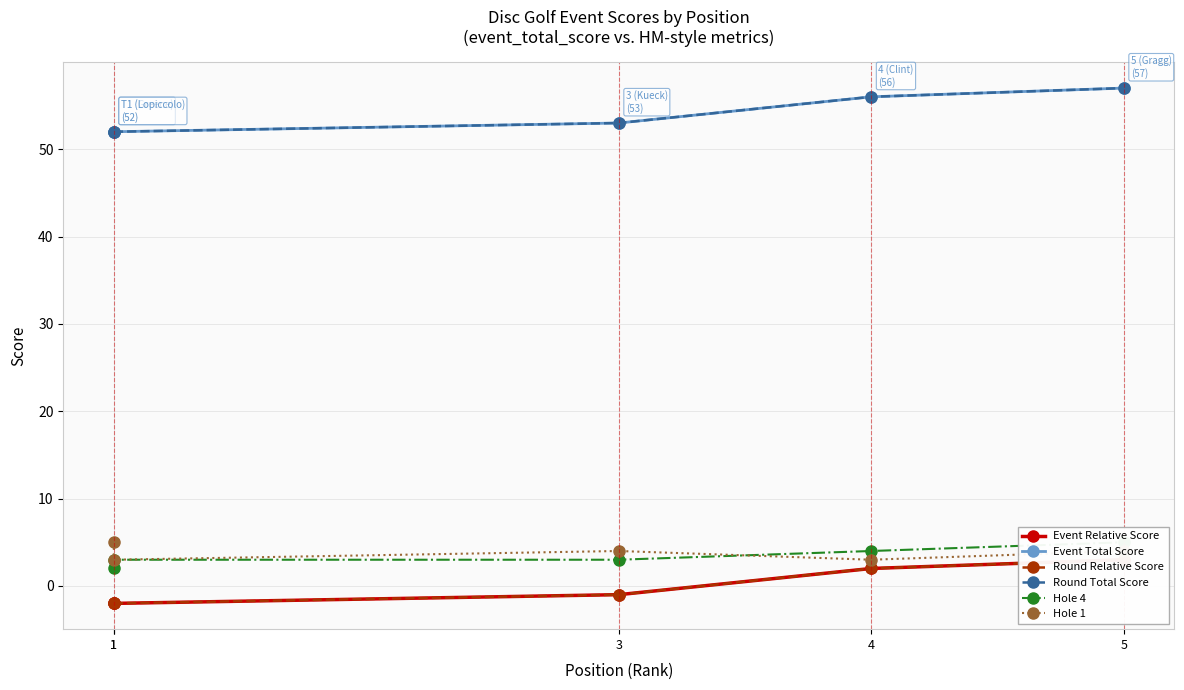

What is the spread (max minus min) of values at 3?

54